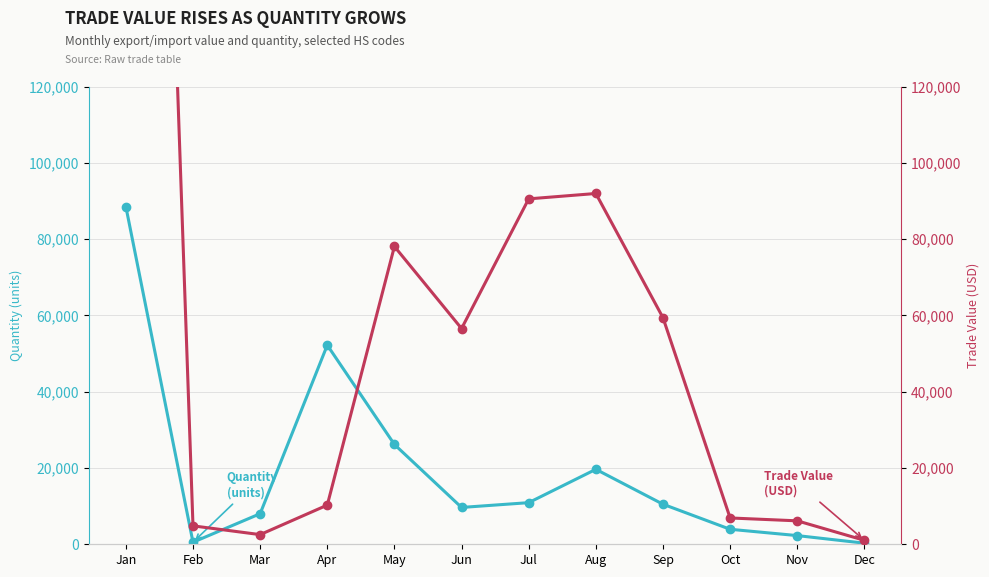

At how many categories does at least one series exceed 446974?

1